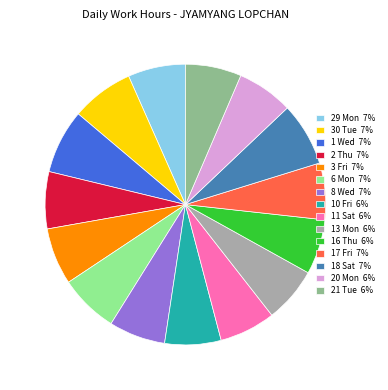

Is the sum of 13 Mon 6% and 16 Thu 6% greater than half?

No